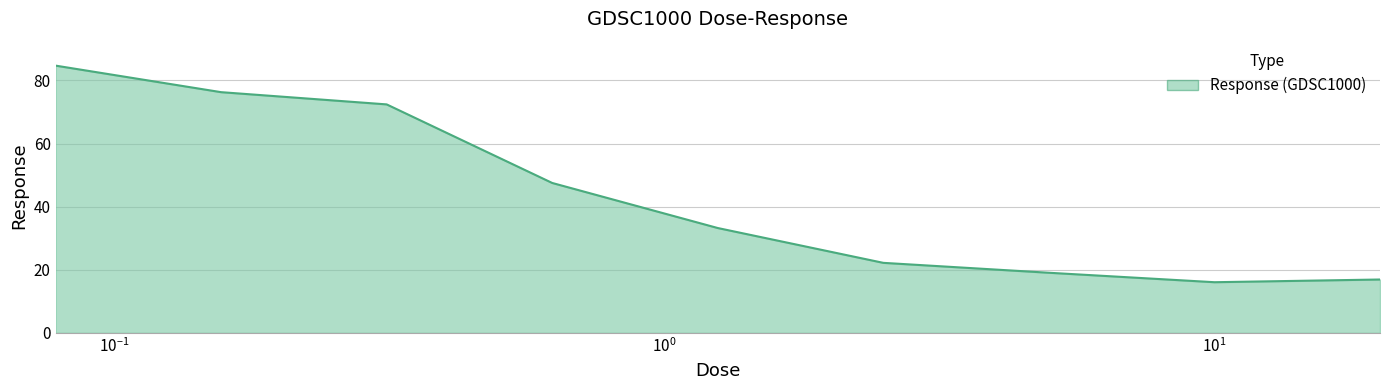

What is the minimum value shown in the chart?

16.1